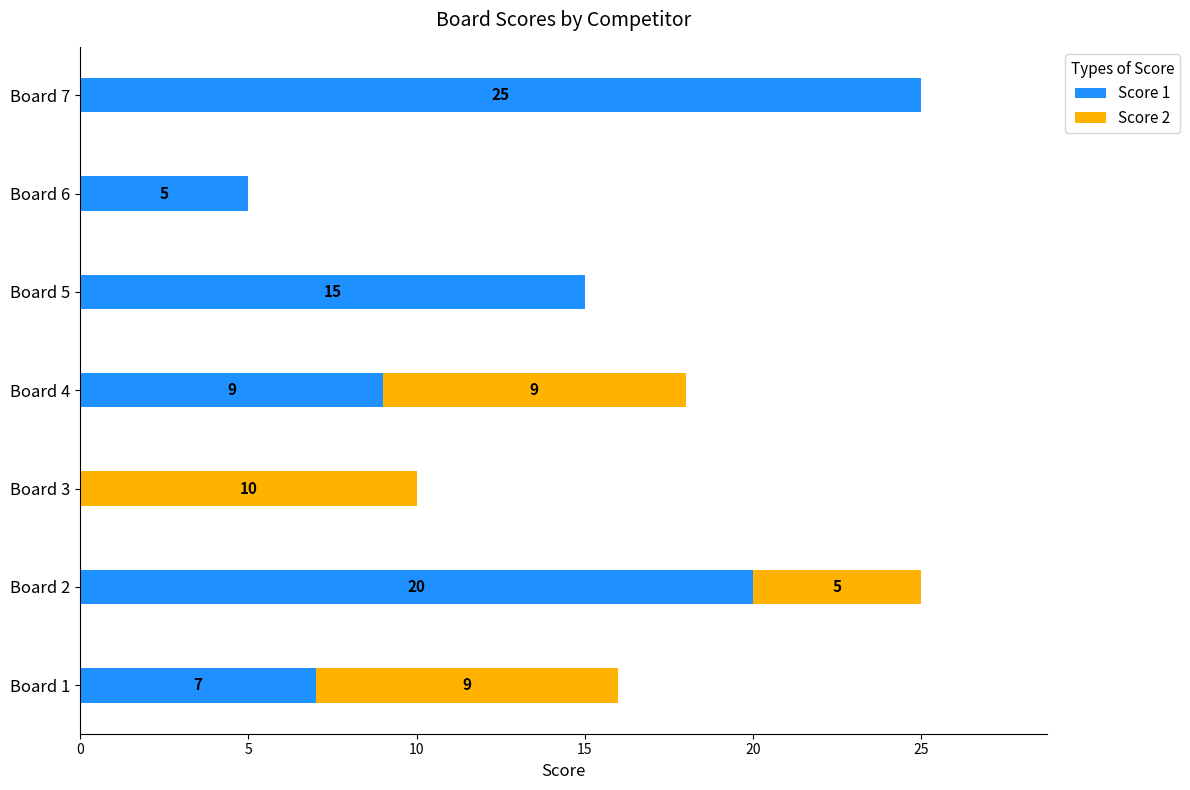

Where is Score 1 nearest to the value 12?

Board 4